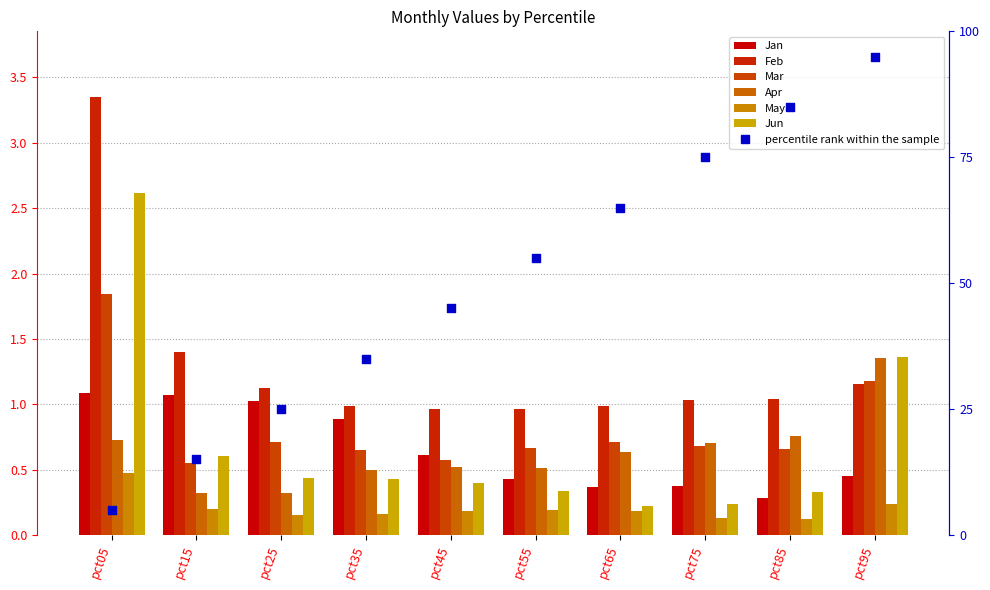

Which series has the widest spread of Y values?

Jun